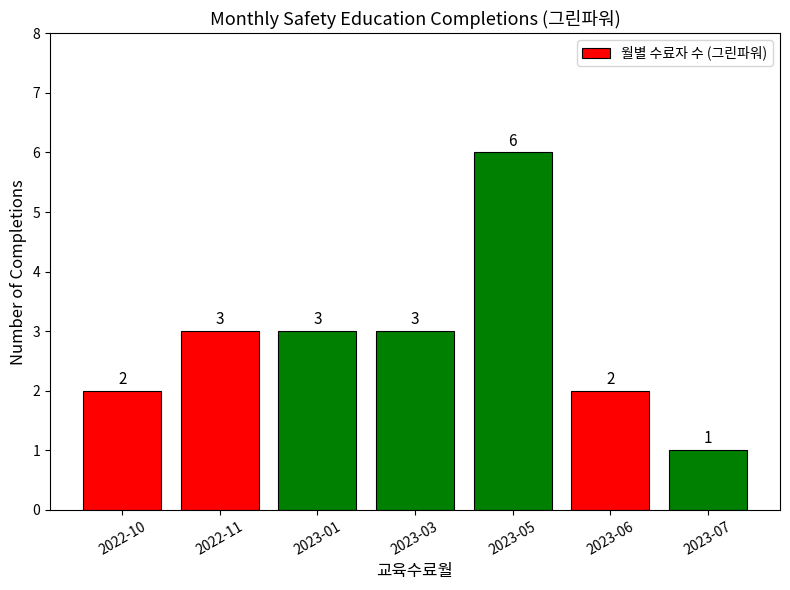

What is the change in value from 2022-11 to 2023-05?

+3